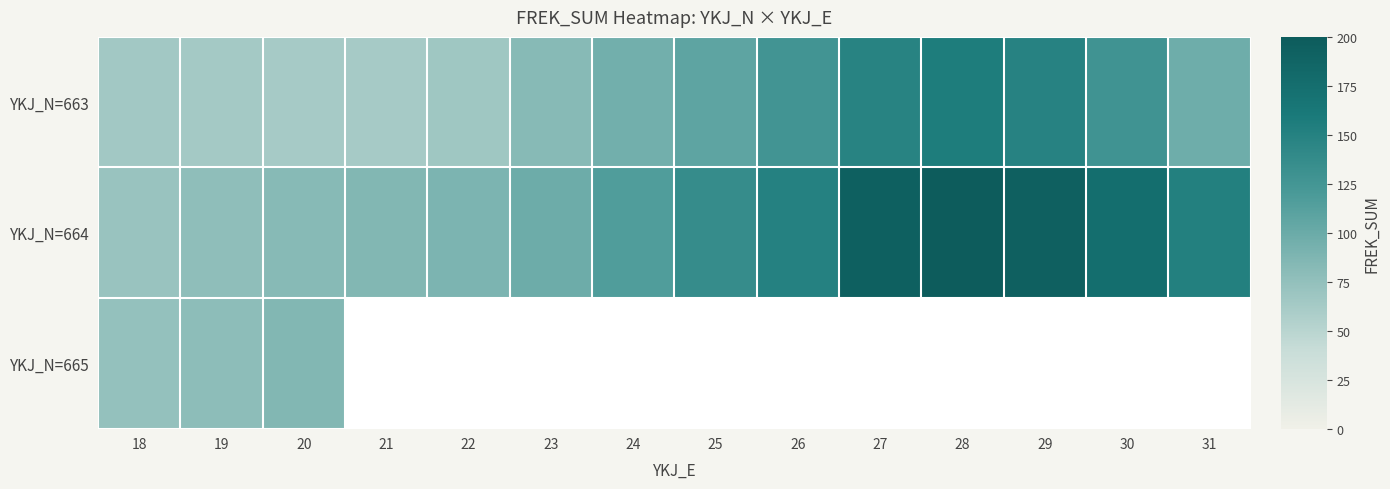

What is the average value of the YKJ_N=664 series?

130.1